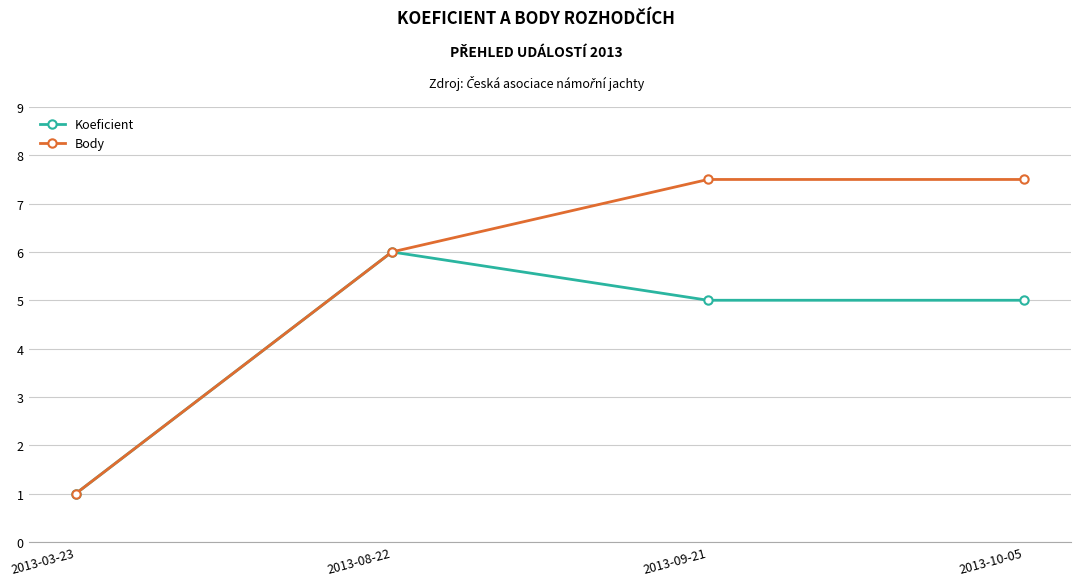

How many categories are shown in the chart?

4